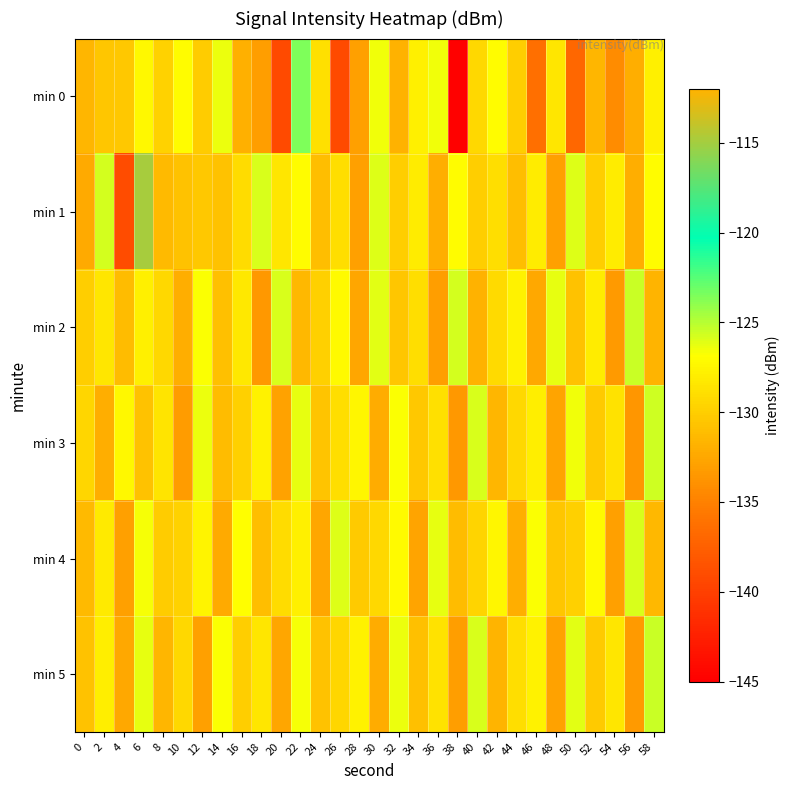

Which series has the largest range (max minus min)?

min 0